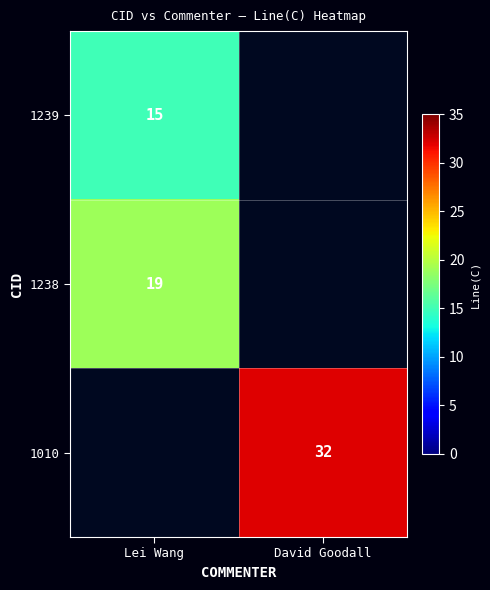

Between Lei Wang and David Goodall, which is larger?

David Goodall